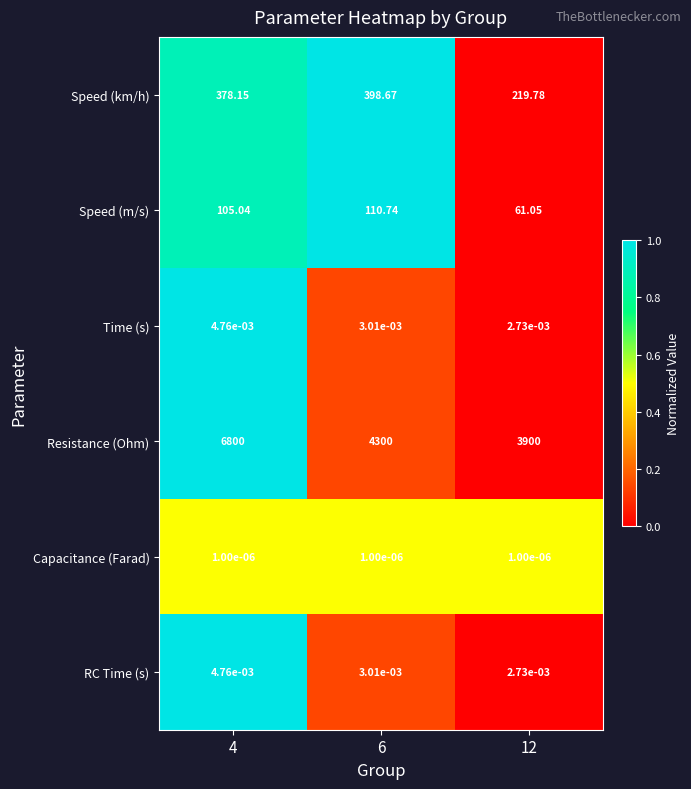

Which series has the largest total across all categories?

Resistance (Ohm)